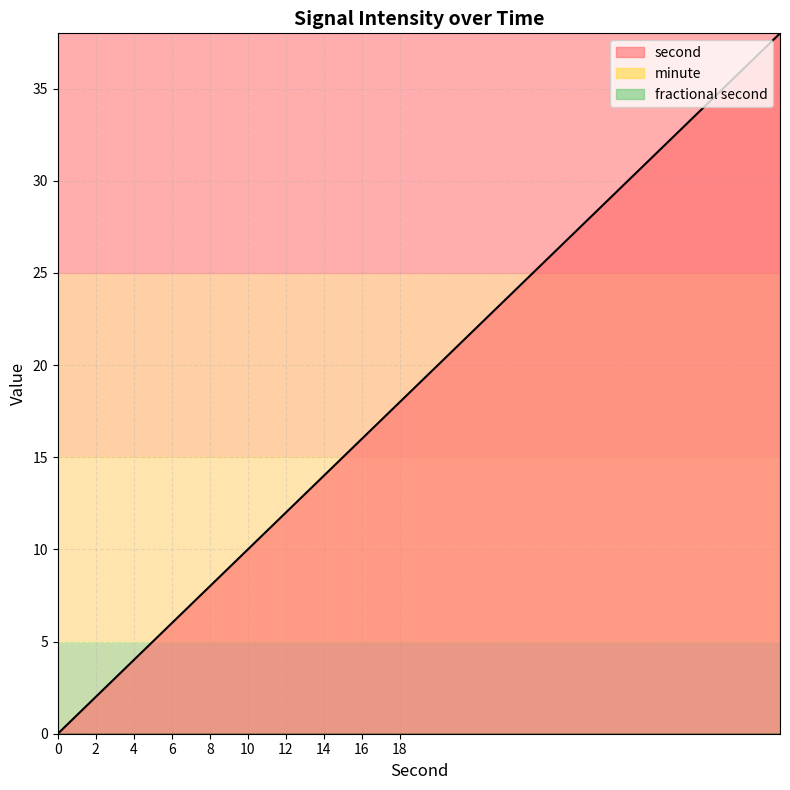

What is the difference between the maximum and second lowest values in the second series?

37.8